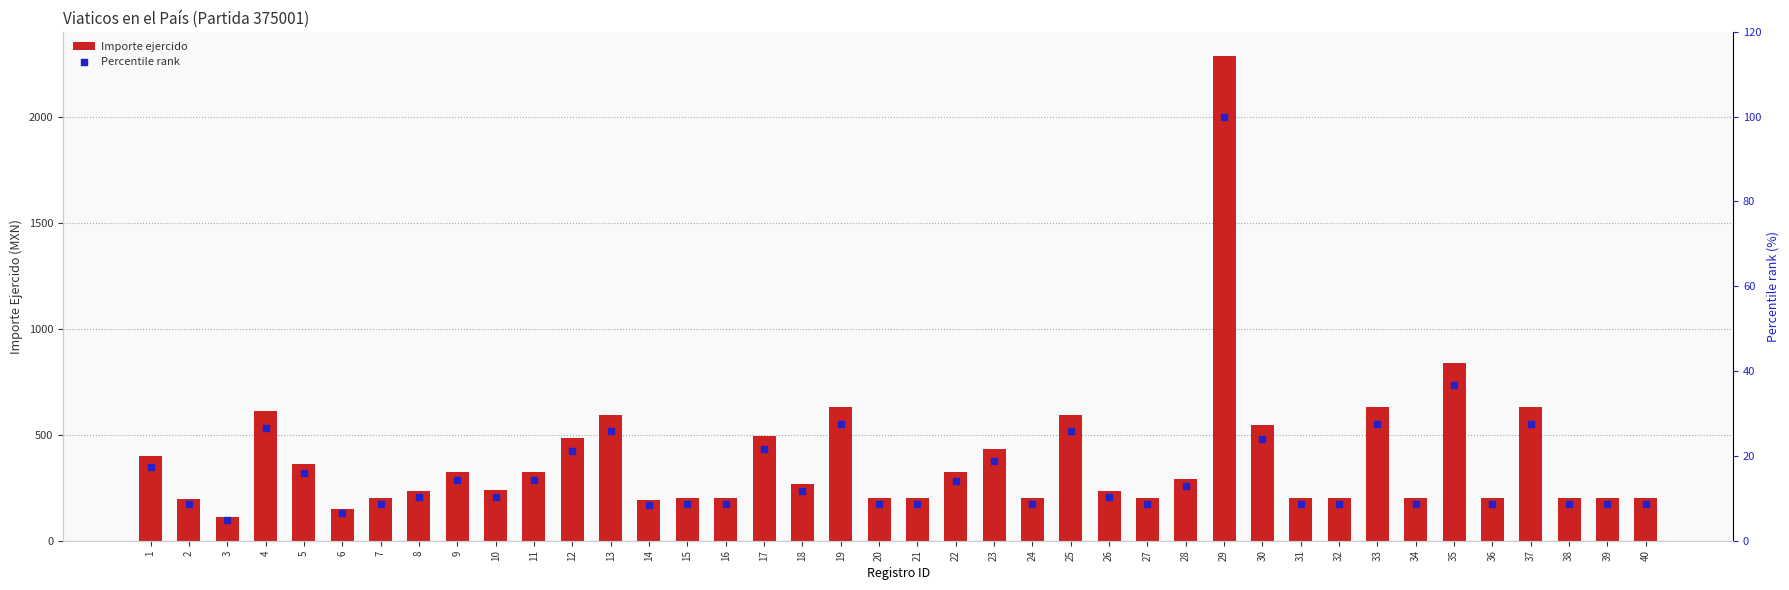

At which category is the sum across all series the highest?

29